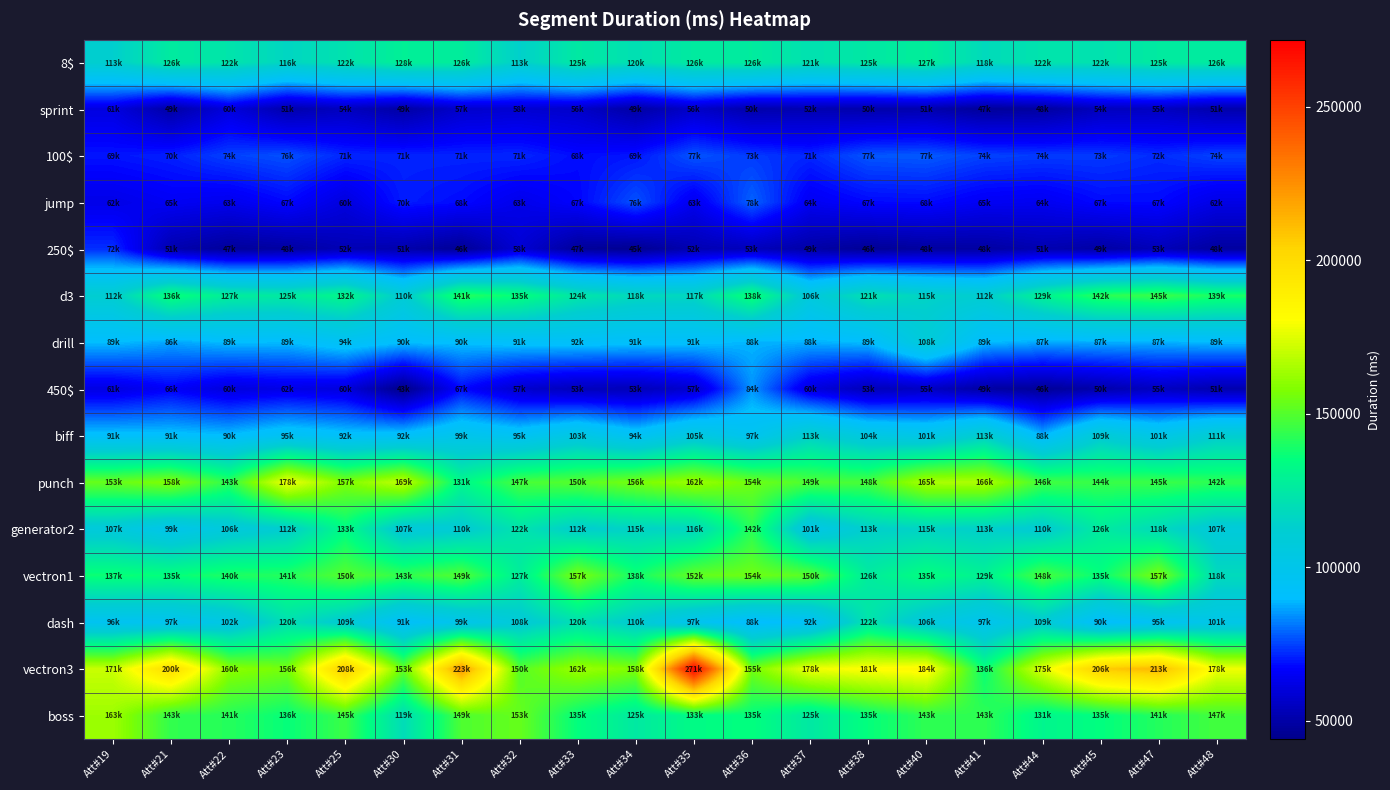

Which has a higher value, Att#40 or Att#31?

Att#40